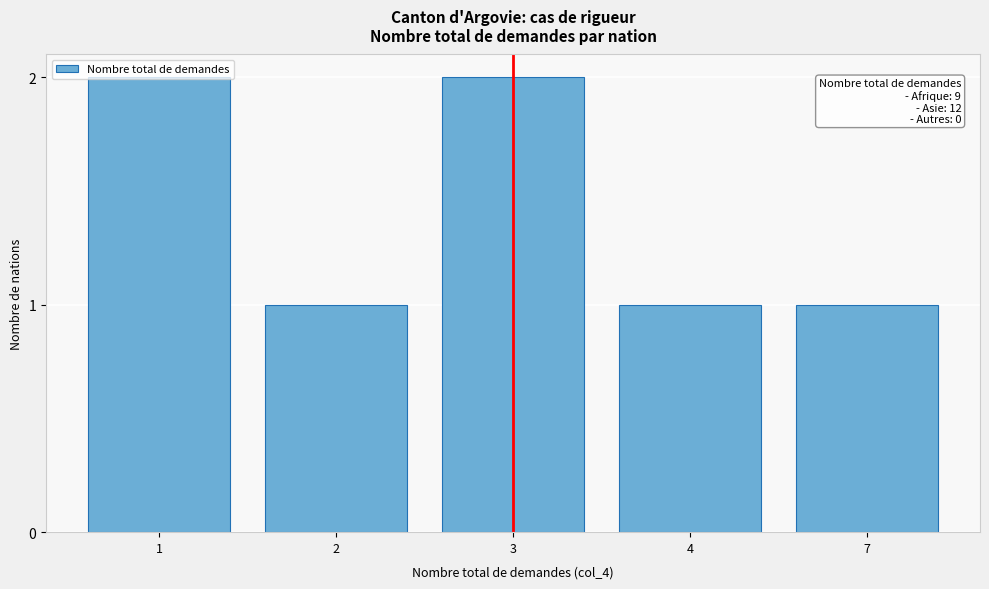

What is the sum of all values?

7